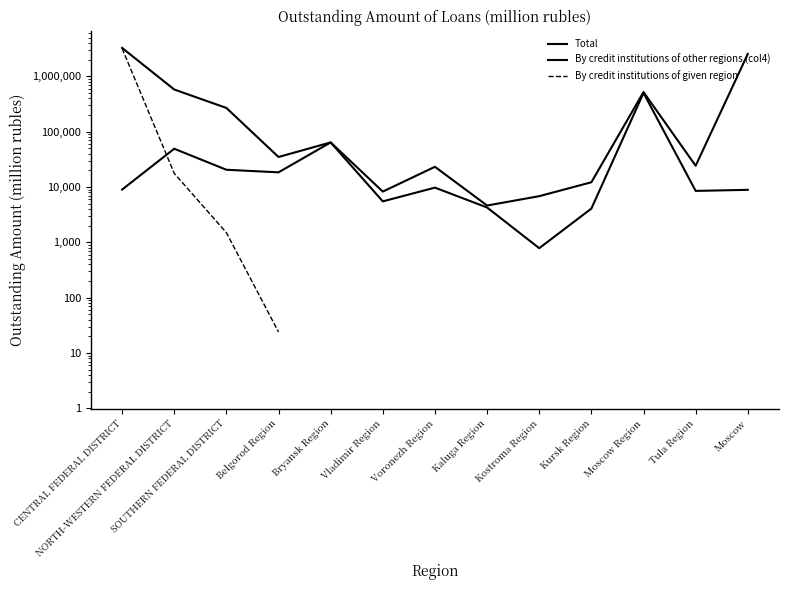

Rank the series by their average value, from highest to lowest.

Total, By credit institutions of other regions (col4), By credit institutions of given region